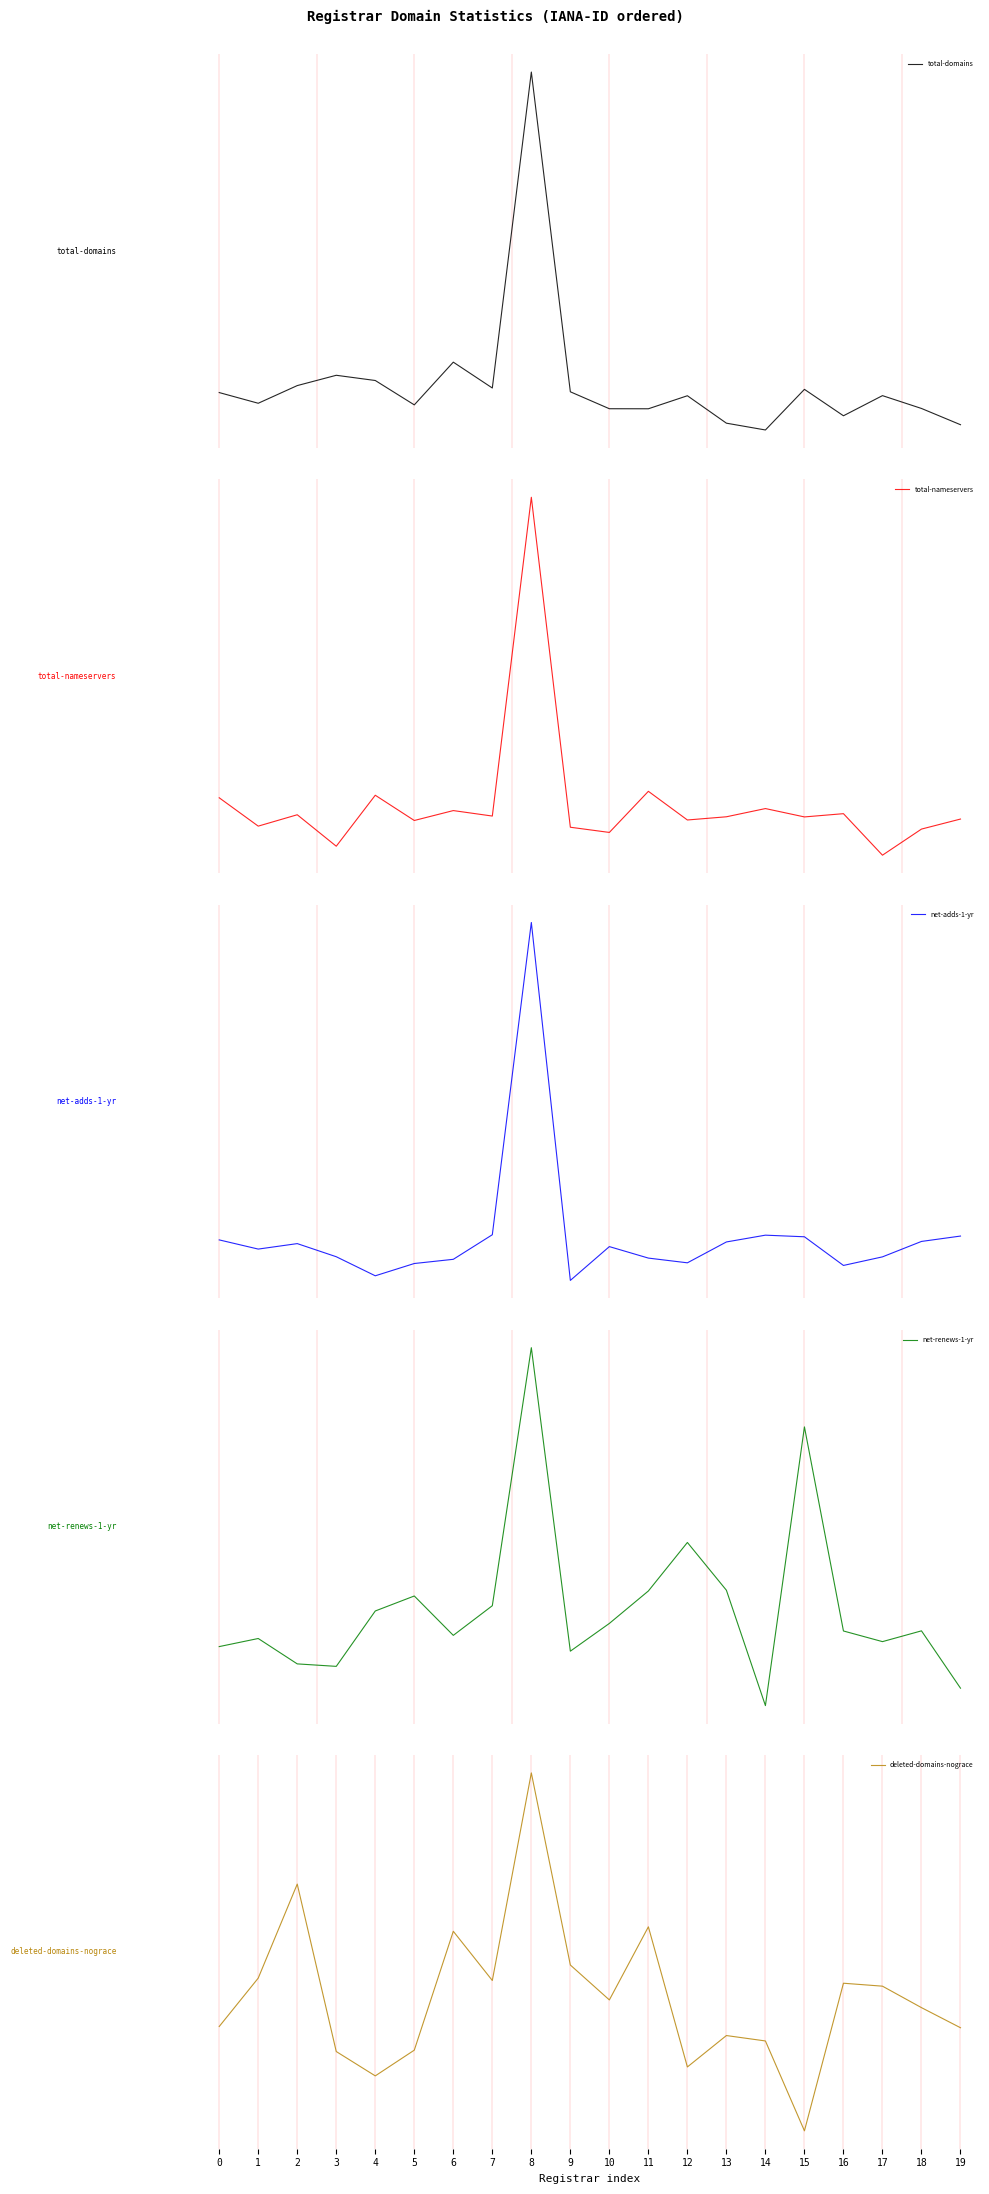

Which series changed the most between 2 and 5?

total-domains